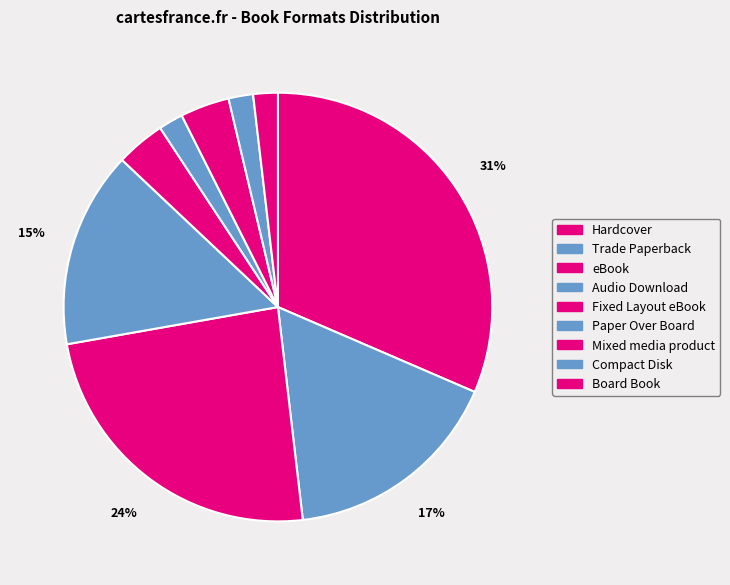

To the nearest percent, what is the average slice percentage?

11%